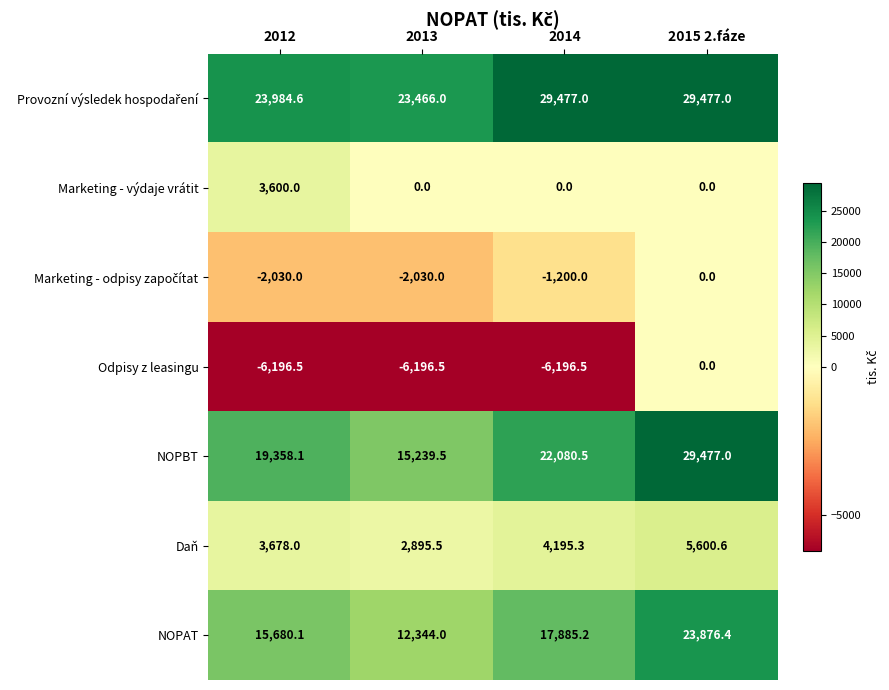

What is the highest value of the NOPBT series?

29477.0